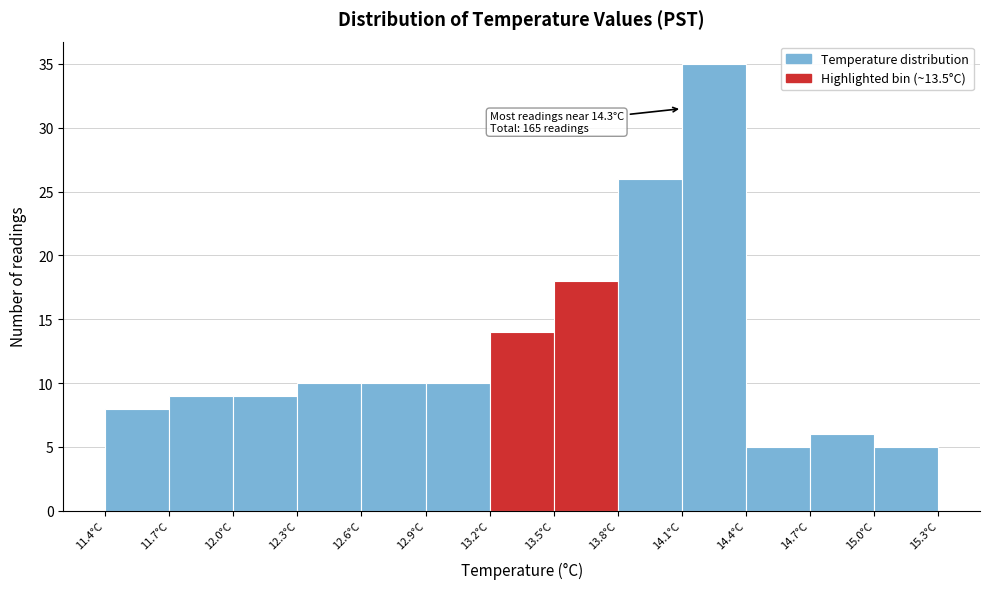

Over which range of the x-axis is the bar tallest?

14.1 to 14.4